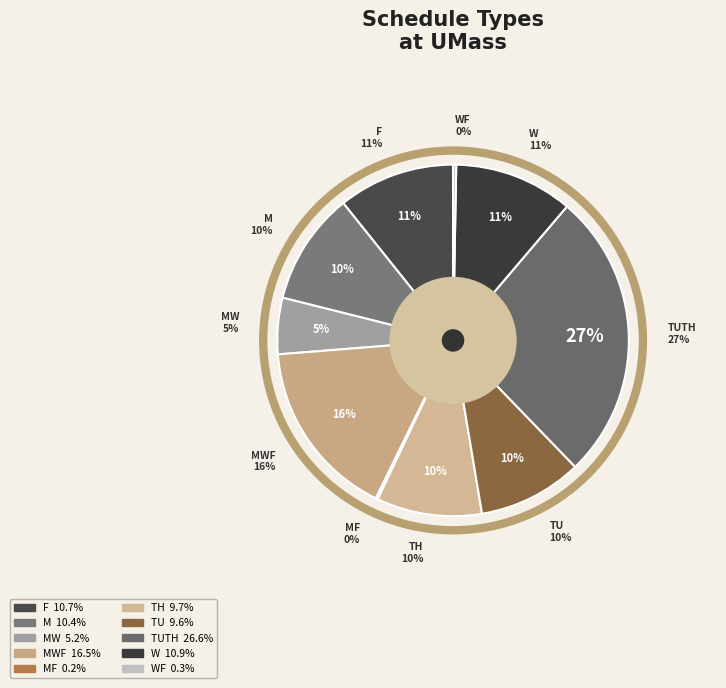

True or false: F accounts for 1% of the total.

False